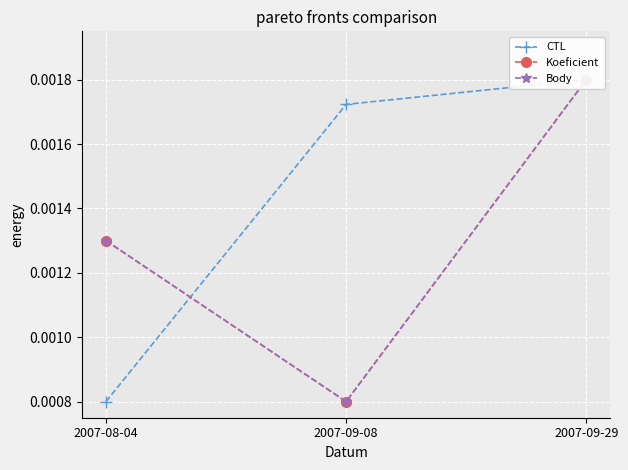

Count the CTL values in the range 0 to 1.

3